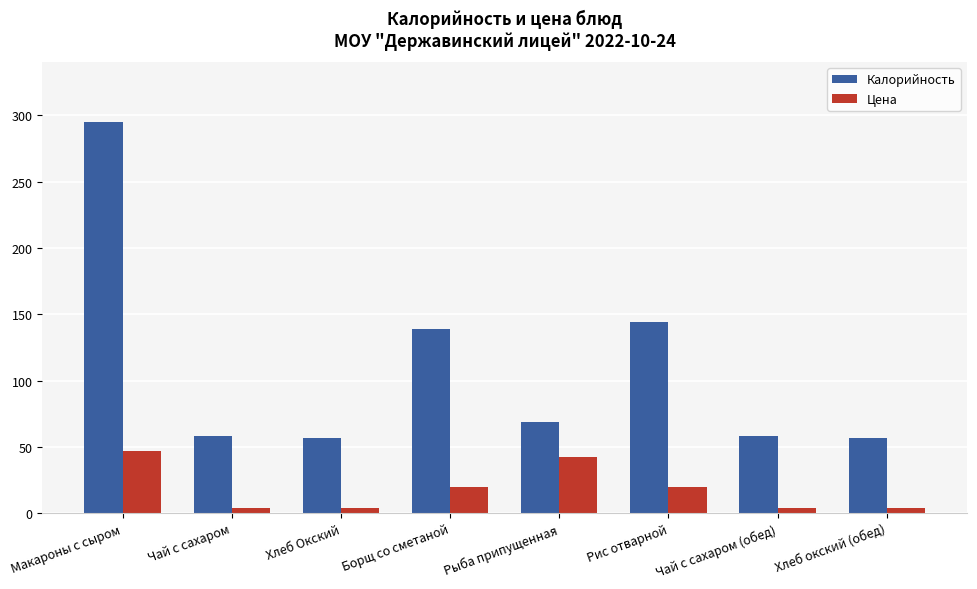

What is the value of the Калорийность bar at the 1st from the left?

295